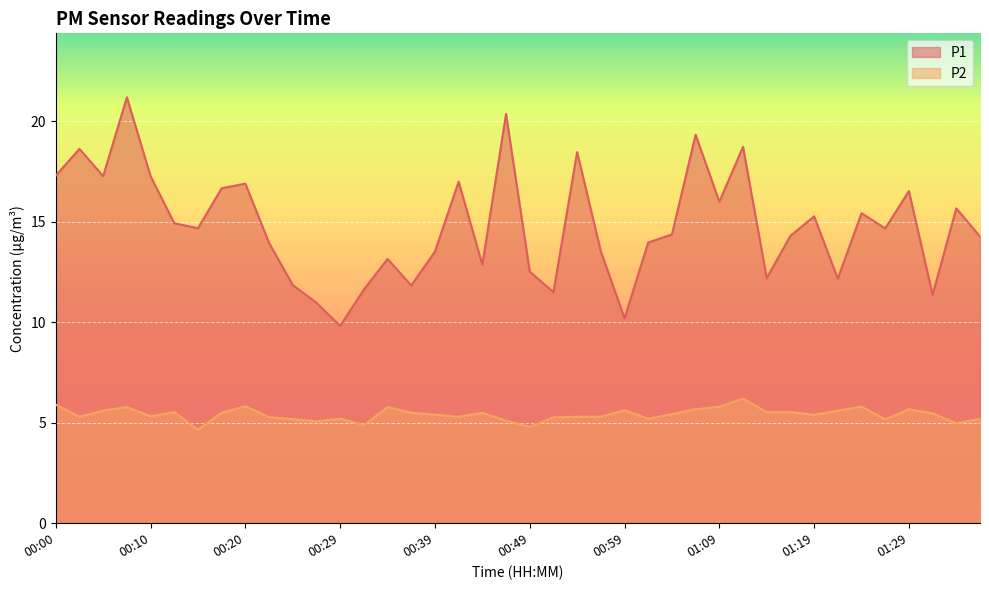

What position from the left is 00:51?

22